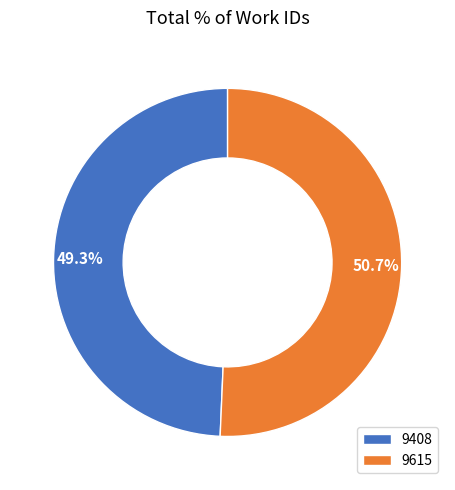

Rank the categories by value from highest to lowest.

9615, 9408